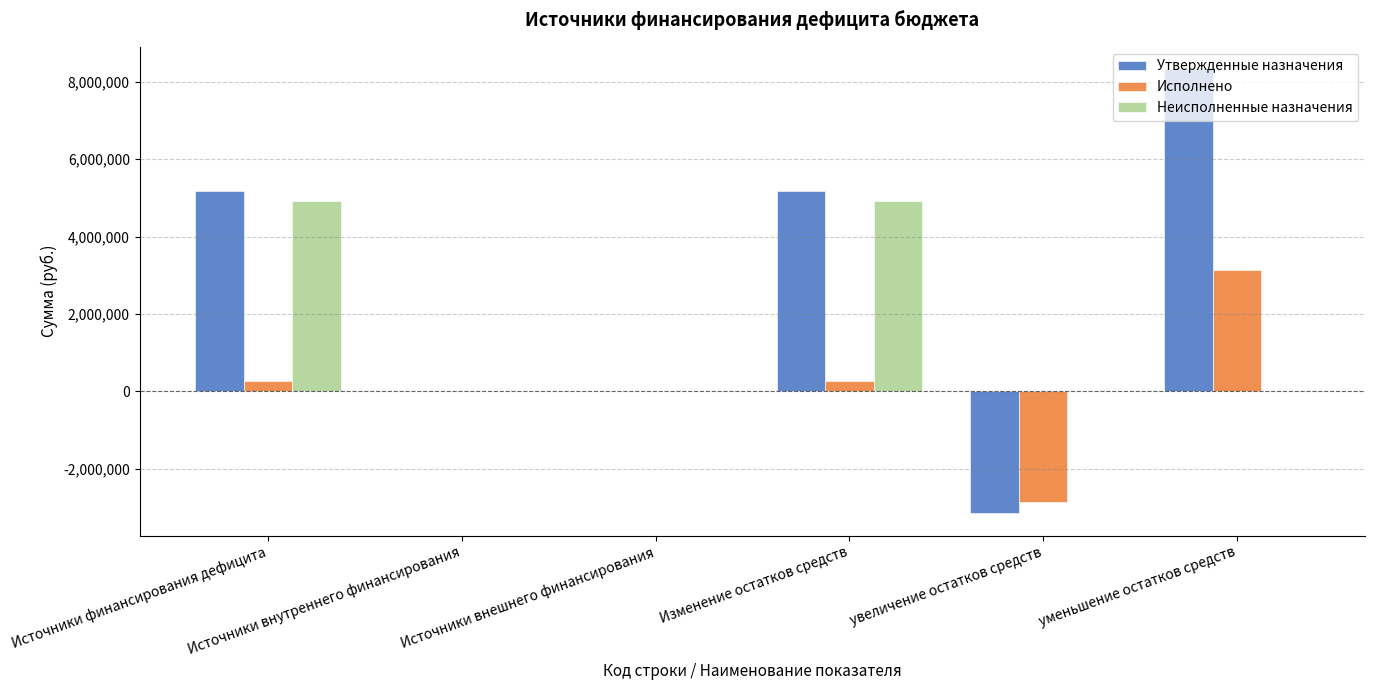

Reading right to left, extract all data points from this chart.

Утвержденные назначения: уменьшение остатков средств=8331819.8	увеличение остатков средств=-3154875.0	Изменение остатков средств=5176944.8	Источники внешнего финансирования=0.0	Источники внутреннего финансирования=0.0	Источники финансирования дефицита=5176944.8
Исполнено: уменьшение остатков средств=3143856.4	увеличение остатков средств=-2873806.8	Изменение остатков средств=270049.6	Источники внешнего финансирования=0.0	Источники внутреннего финансирования=0.0	Источники финансирования дефицита=270049.6
Неисполненные назначения: уменьшение остатков средств=0.0	увеличение остатков средств=0.0	Изменение остатков средств=4906895.2	Источники внешнего финансирования=0.0	Источники внутреннего финансирования=0.0	Источники финансирования дефицита=4906895.2